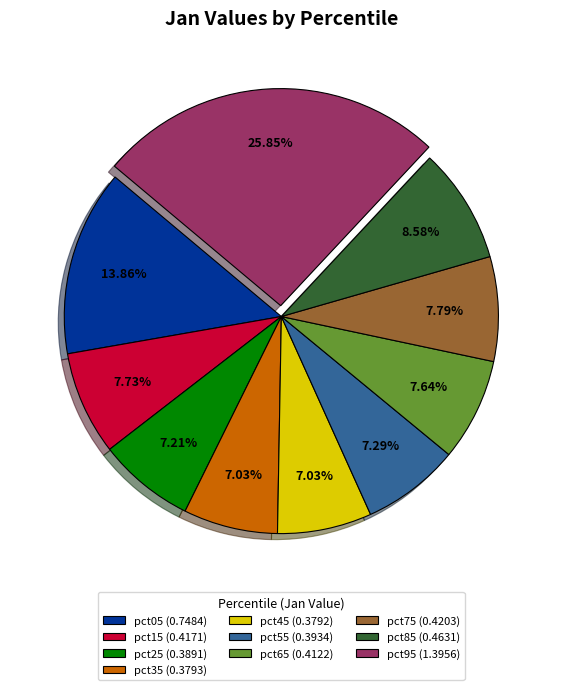

Is the sum of pct35 and pct05 greater than half?

No